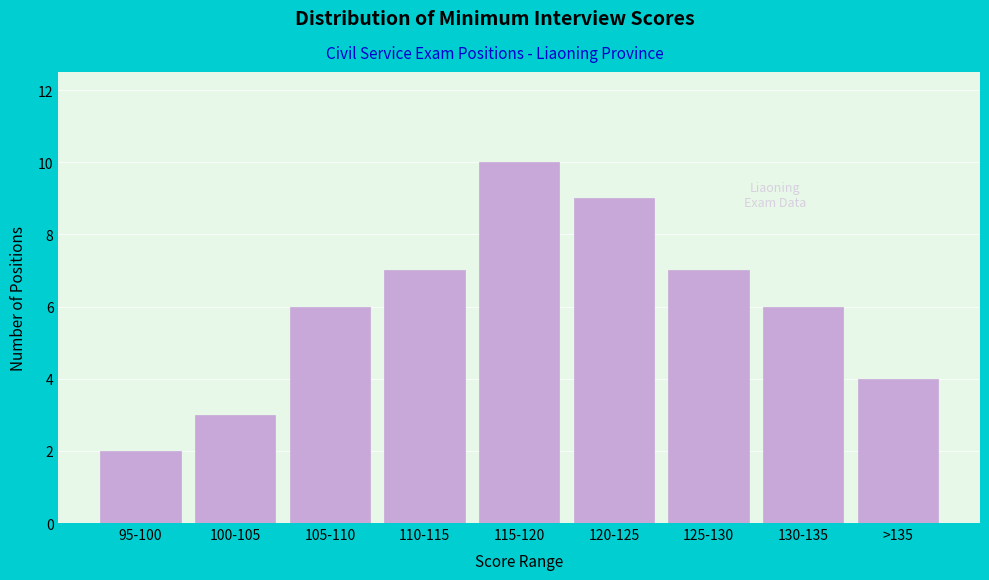

Reading left to right, transcribe all the data shown in this chart.

2	3	6	7	10	9	7	6	4